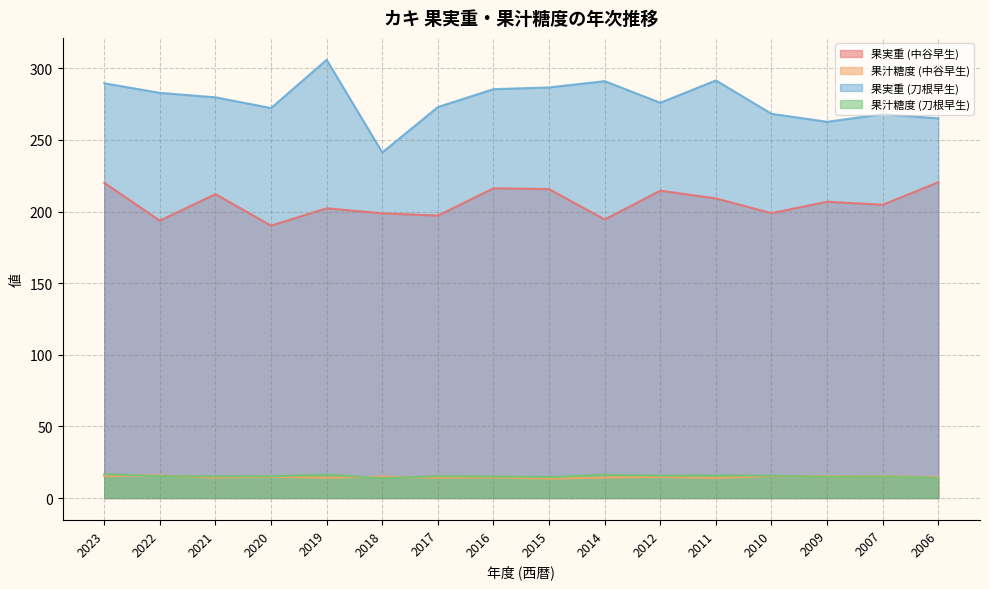

What is the spread (max minus min) of values at 2021?

265.5